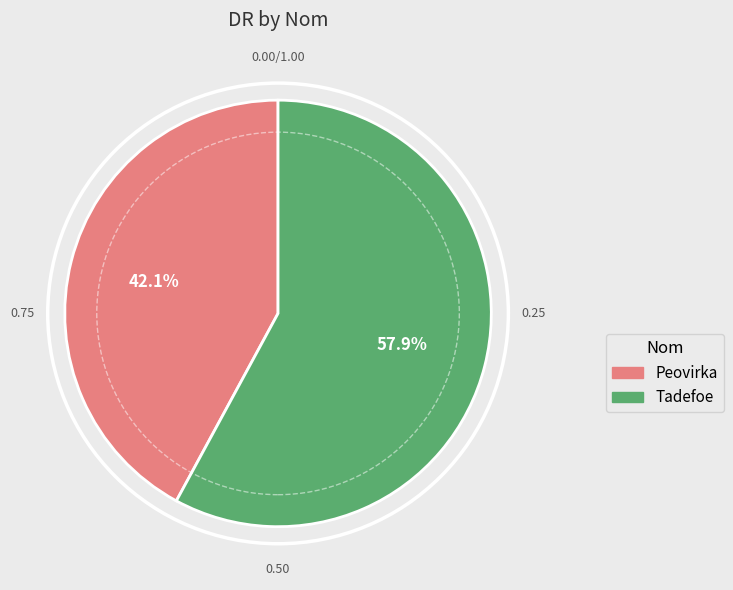

Which has a higher value, Peovirka or Tadefoe?

Tadefoe